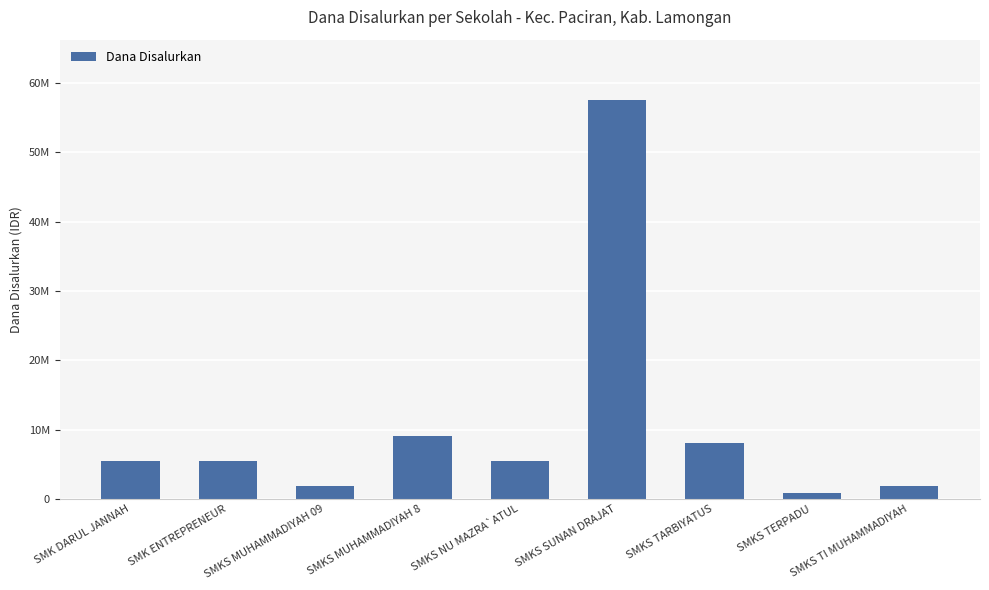

List the labels in order of value, largest first.

SMKS SUNAN DRAJAT, SMKS MUHAMMADIYAH 8, SMKS TARBIYATUS, SMK DARUL JANNAH, SMK ENTREPRENEUR, SMKS NU MAZRA`ATUL, SMKS MUHAMMADIYAH 09, SMKS TI MUHAMMADIYAH, SMKS TERPADU